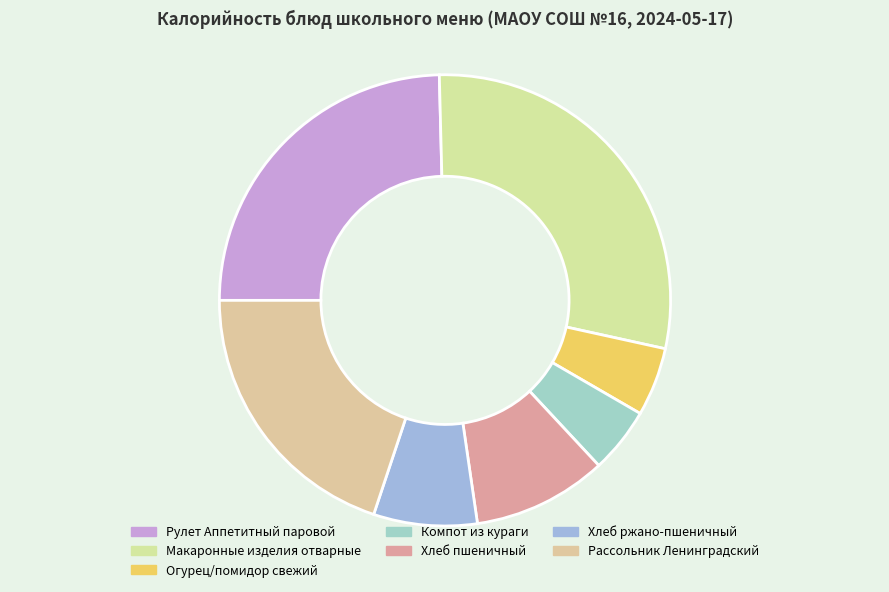

To the nearest percent, what is the difference between the largest and smallest slice percentages?

24%